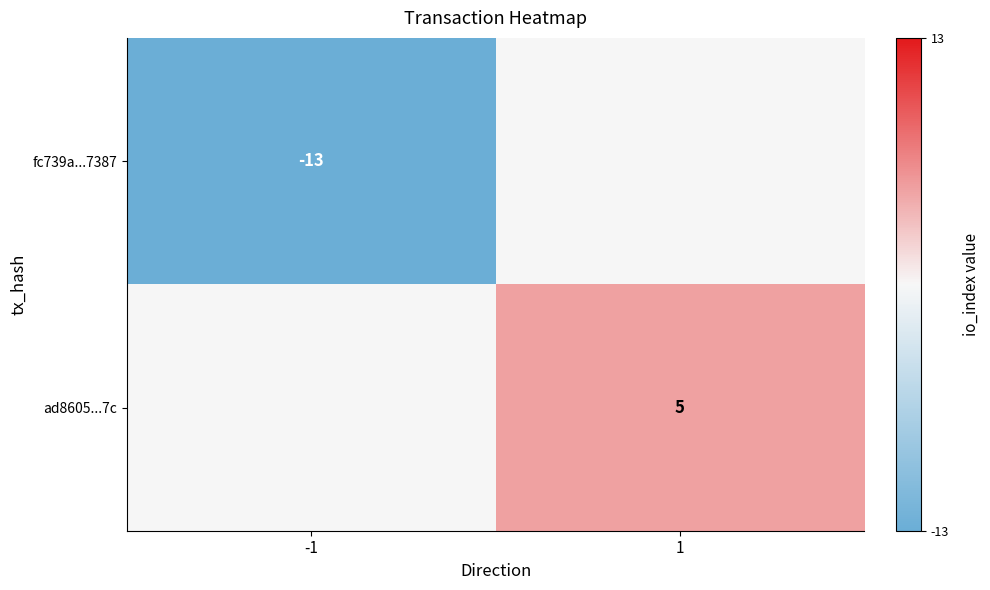

At which category does the chart reach its minimum across all series?

-1